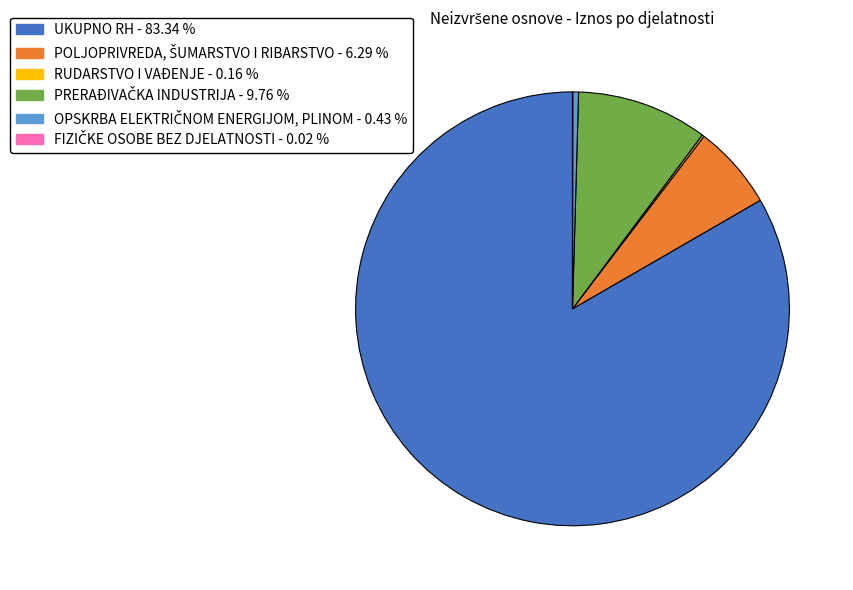

Is there a majority slice in this chart?

Yes